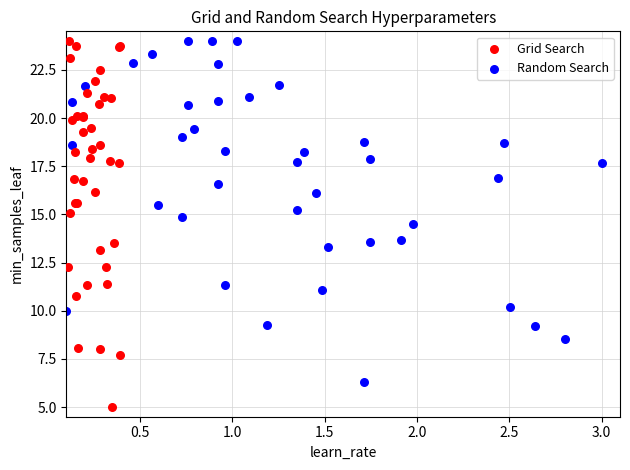

Which series has the largest Y range (max minus min)?

Grid Search